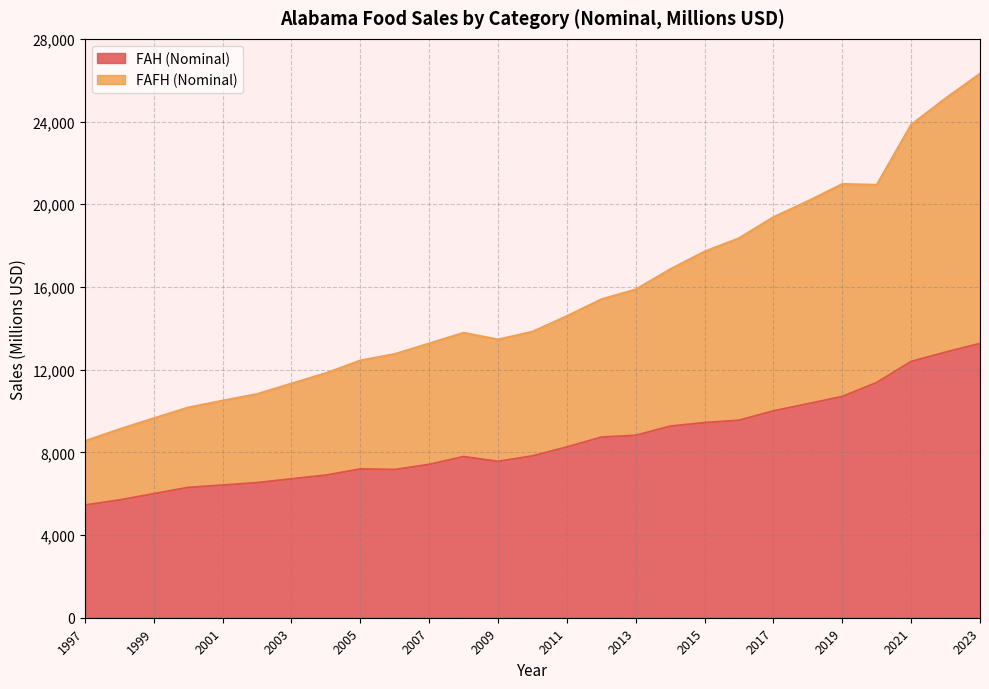

True or false: FAH (Nominal) and FAFH (Nominal) intersect in this chart.

False